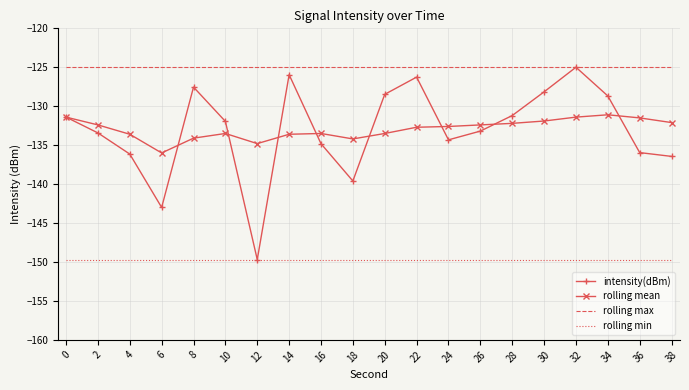

At which category is the sum across all series the highest?

32